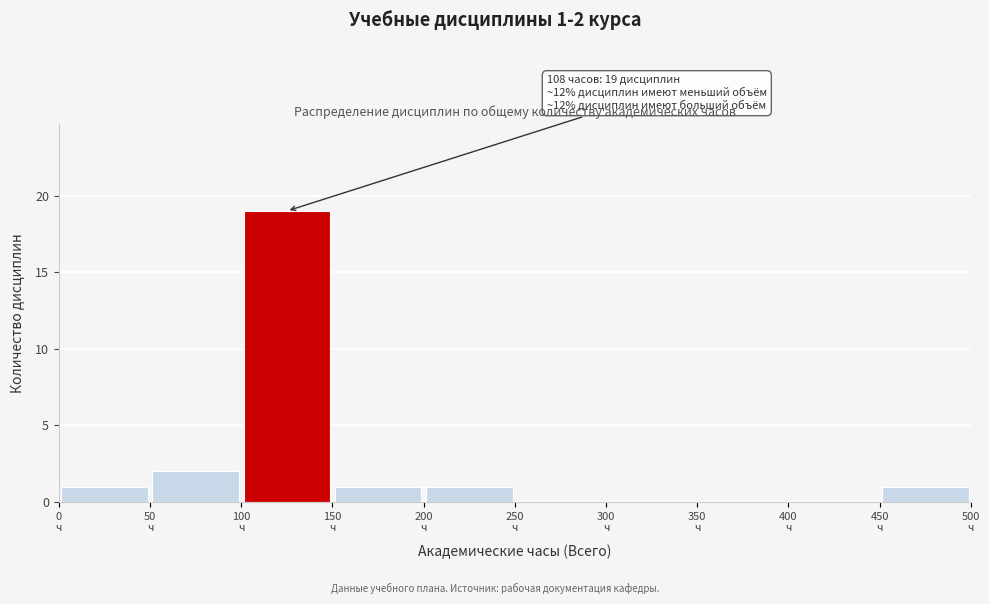

Which range on the x-axis has the tallest bar?

100 to 150